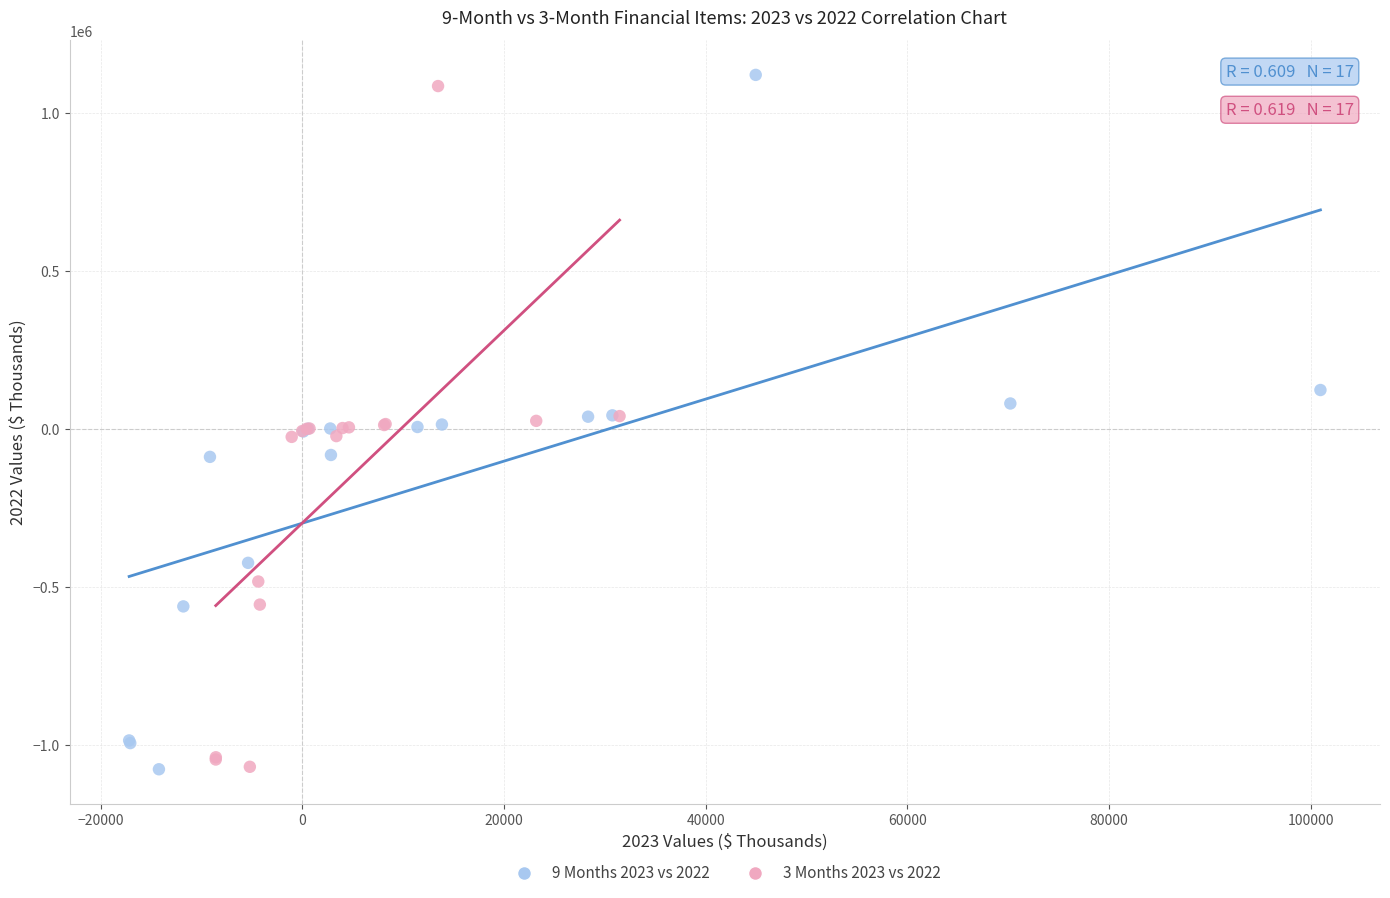

Which series has the widest spread of Y values?

9 Months 2023 vs 2022